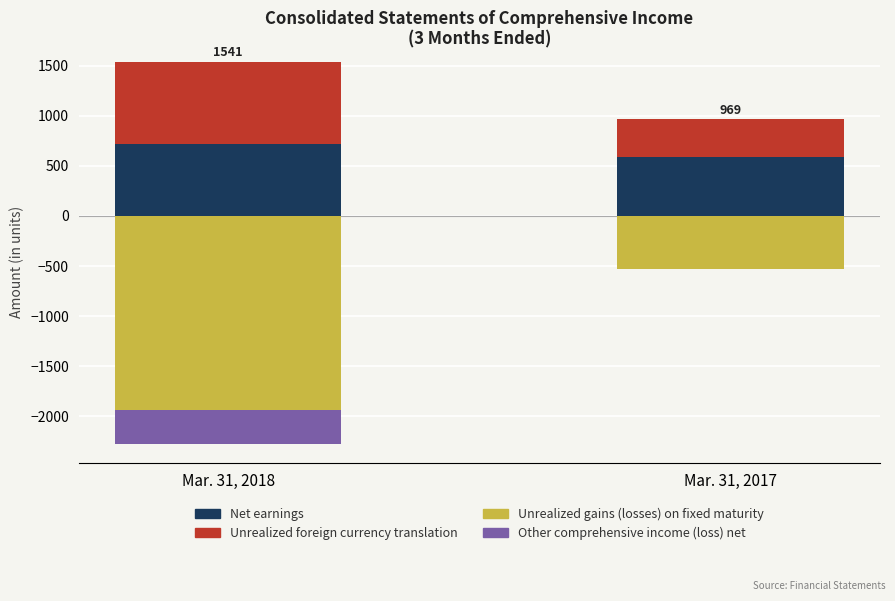

What is the lowest value of the Net earnings series?

592